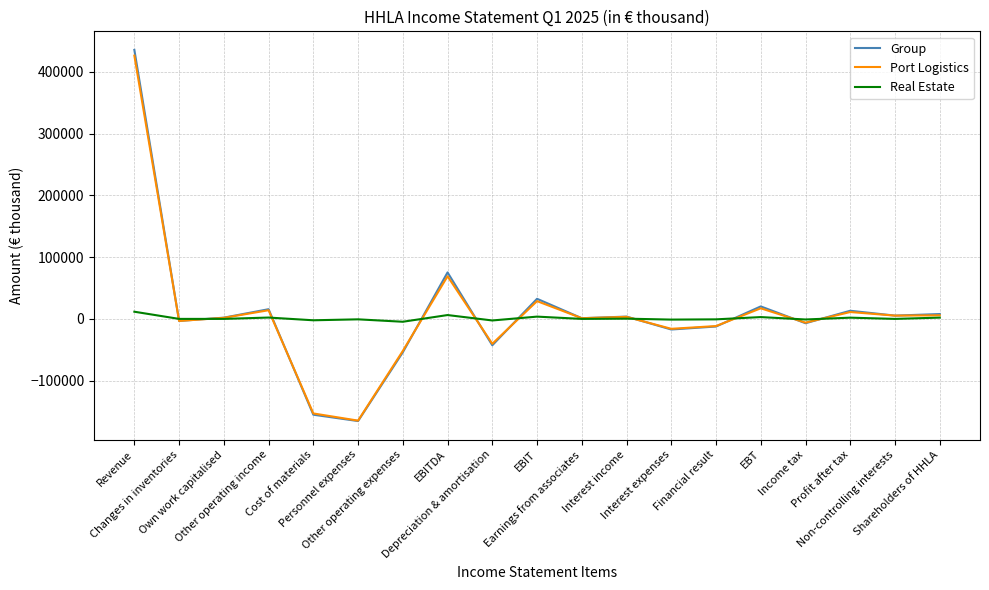

Which series has the widest spread of values?

Group